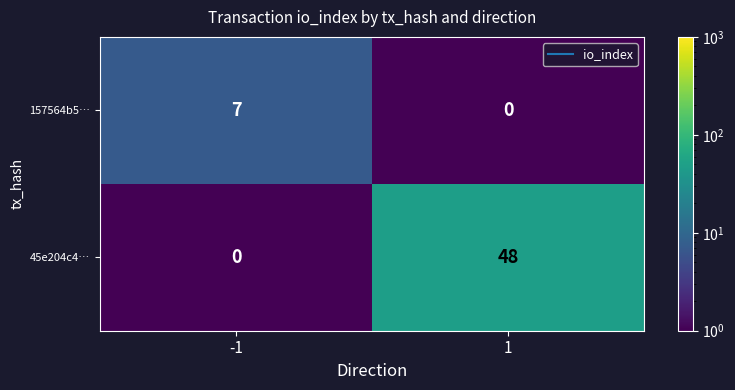

What is the spread (max minus min) of values at 1?

48